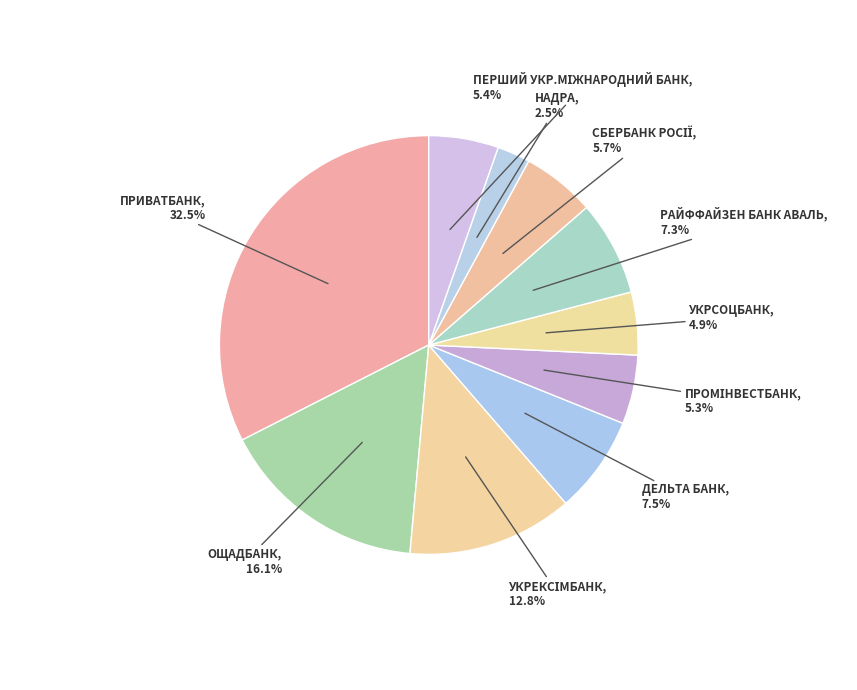

Which slice is the largest?

ПРИВАТБАНК